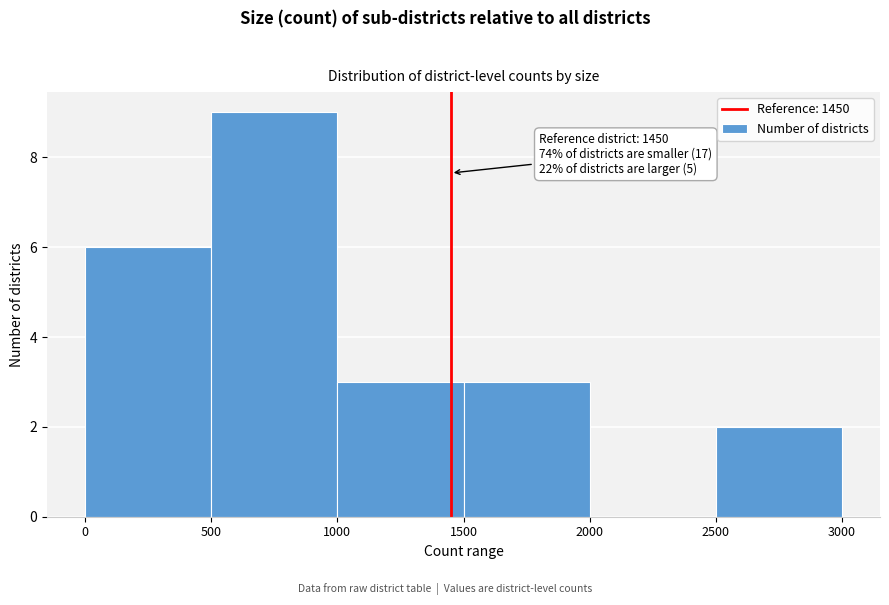

Over which range of the x-axis is the bar tallest?

500 to 1000